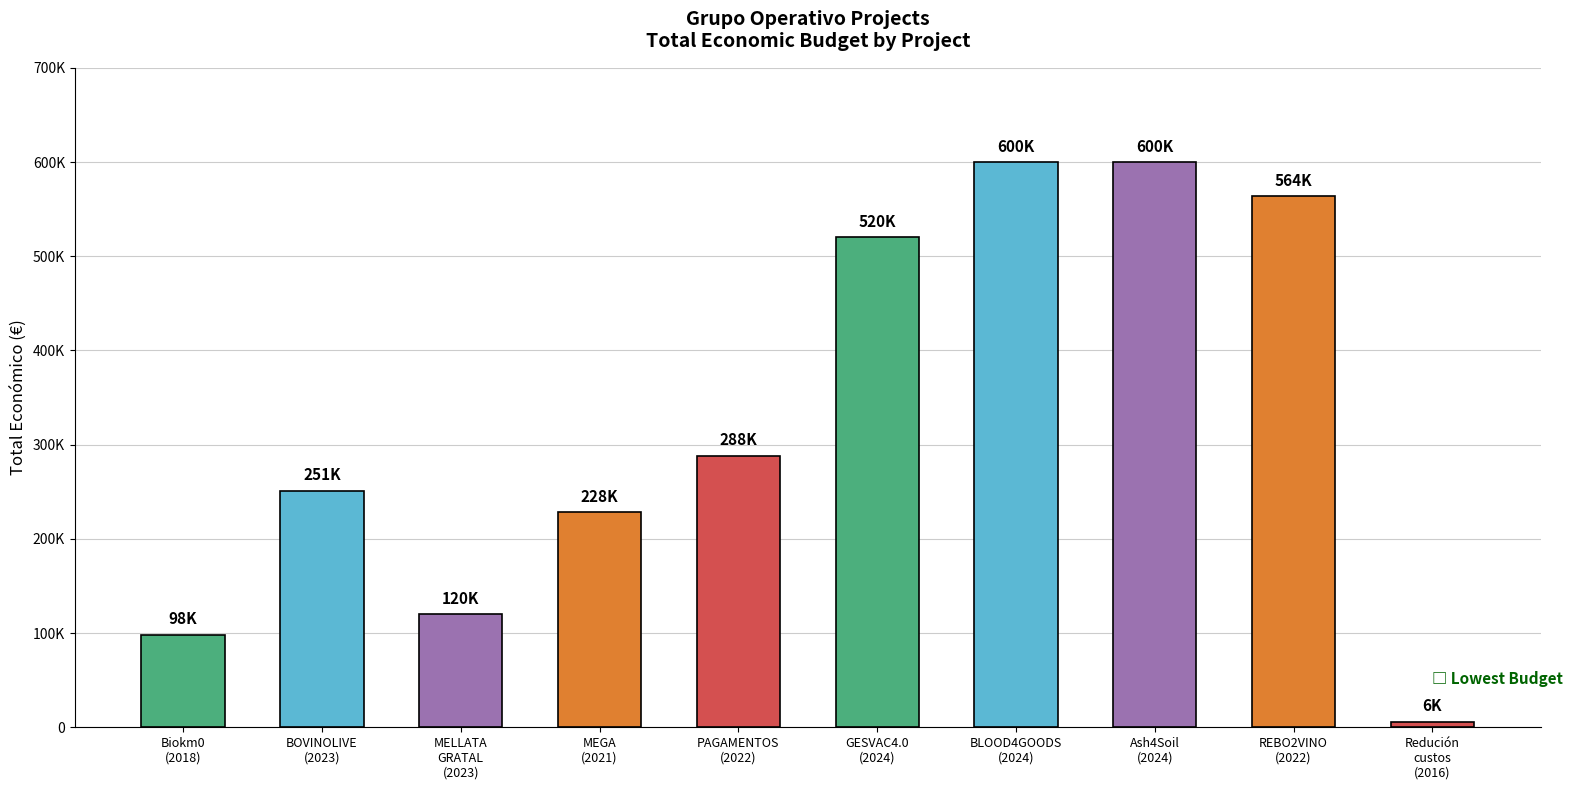

At which category does the chart reach its peak across all series?

Ash4Soil
(2024)